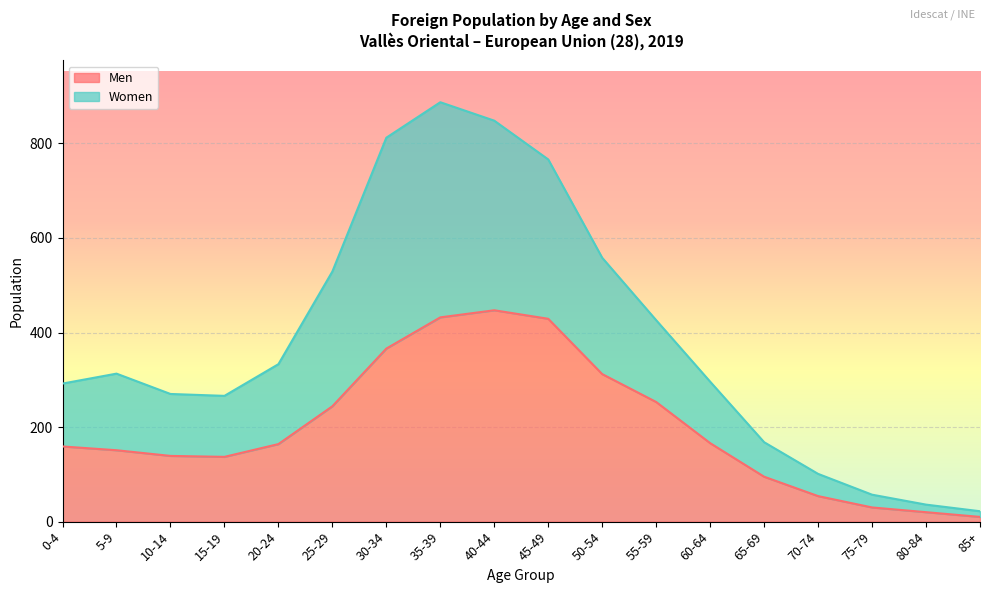

At which label does Women first exceed 313?

20-24